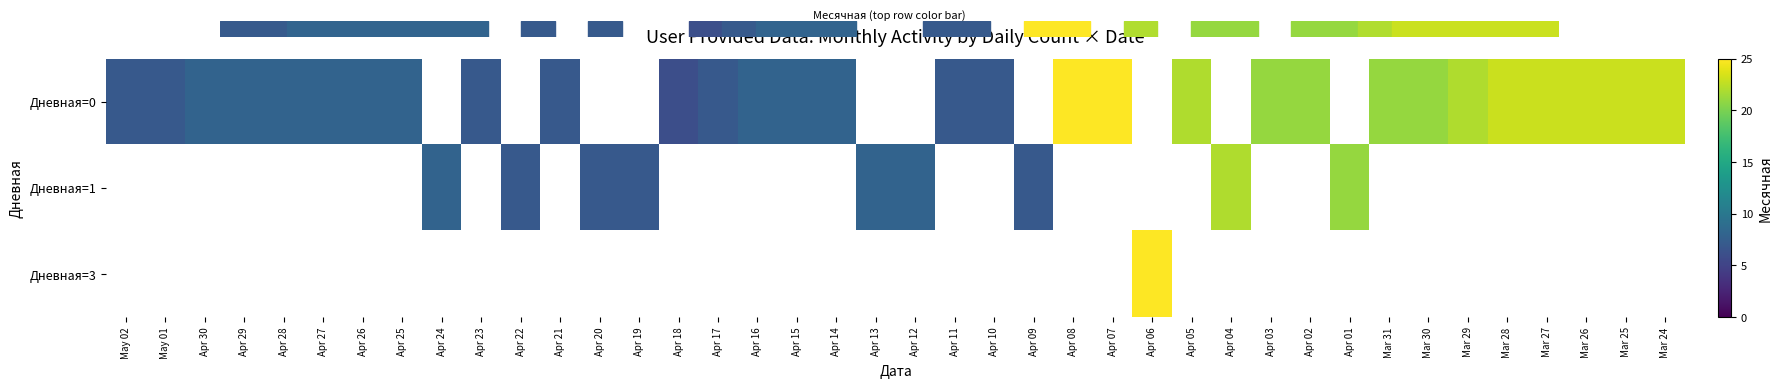

Which series changed the most between Apr 30 and Apr 26?

Дневная=0